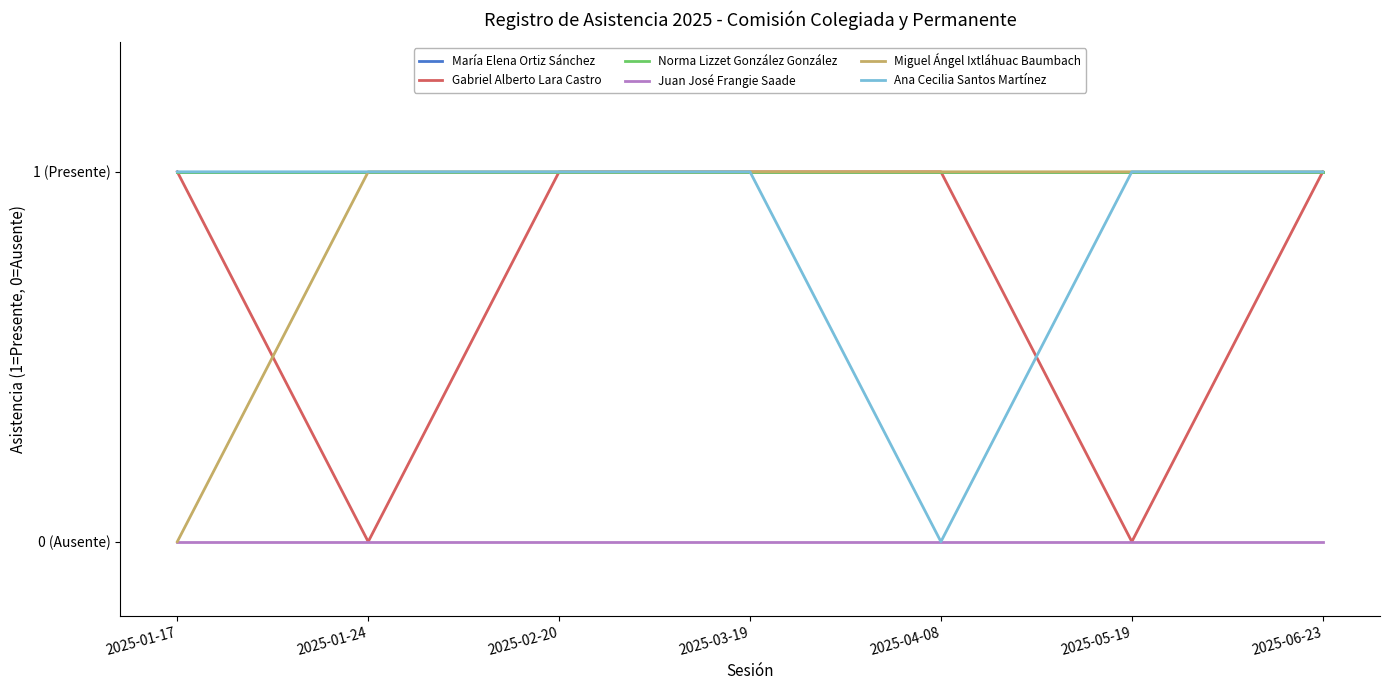

At which label does María Elena Ortiz Sánchez reach its peak?

2025-01-17